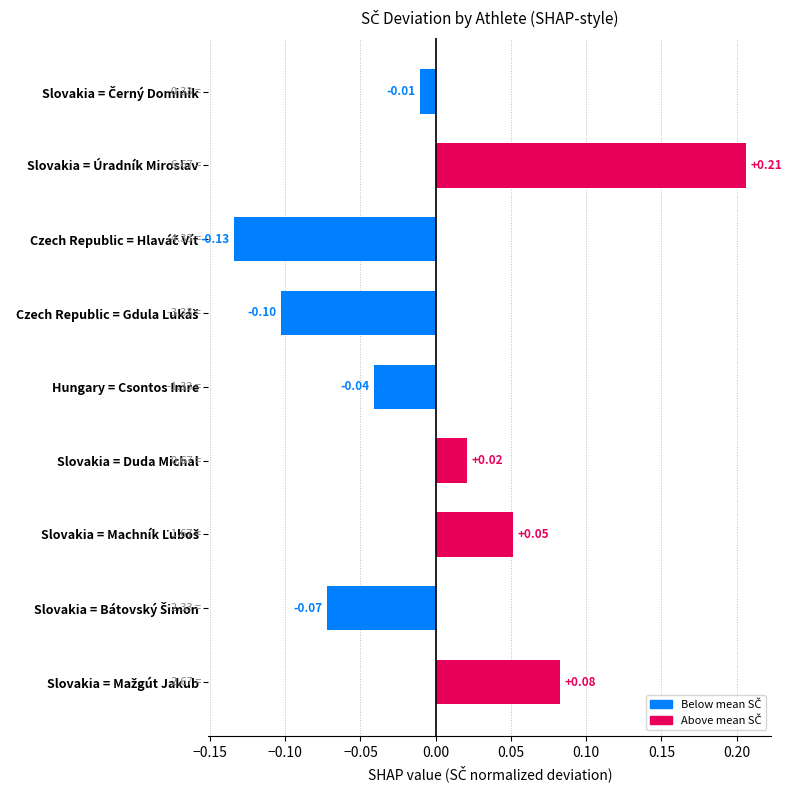

Between Slovakia = Úradník Miroslav and Slovakia = Duda Michal, which is larger?

Slovakia = Úradník Miroslav